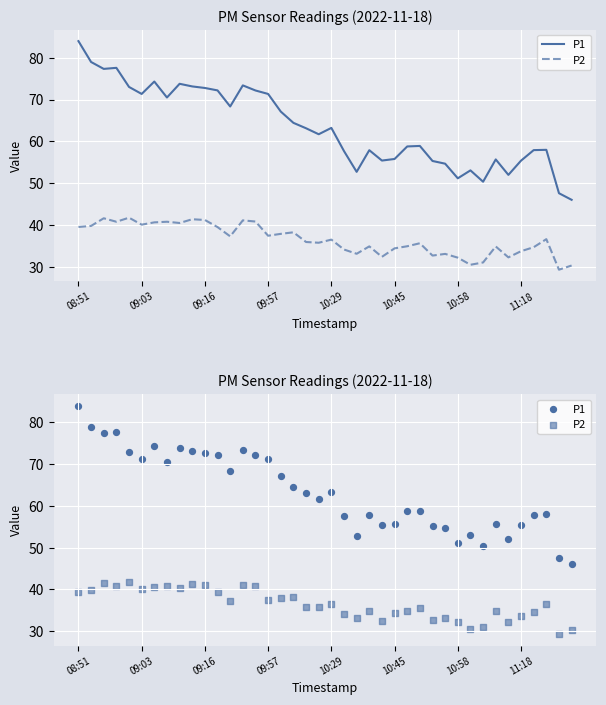

Which series contains the highest Y value?

P1